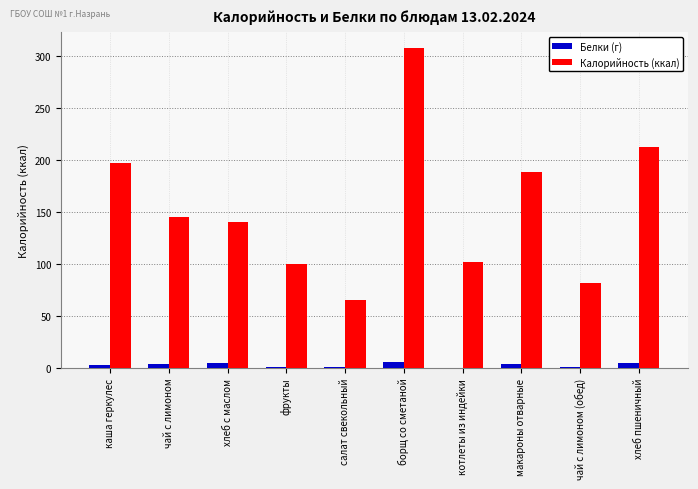

Which series has the largest total across all categories?

Калорийность (ккал)